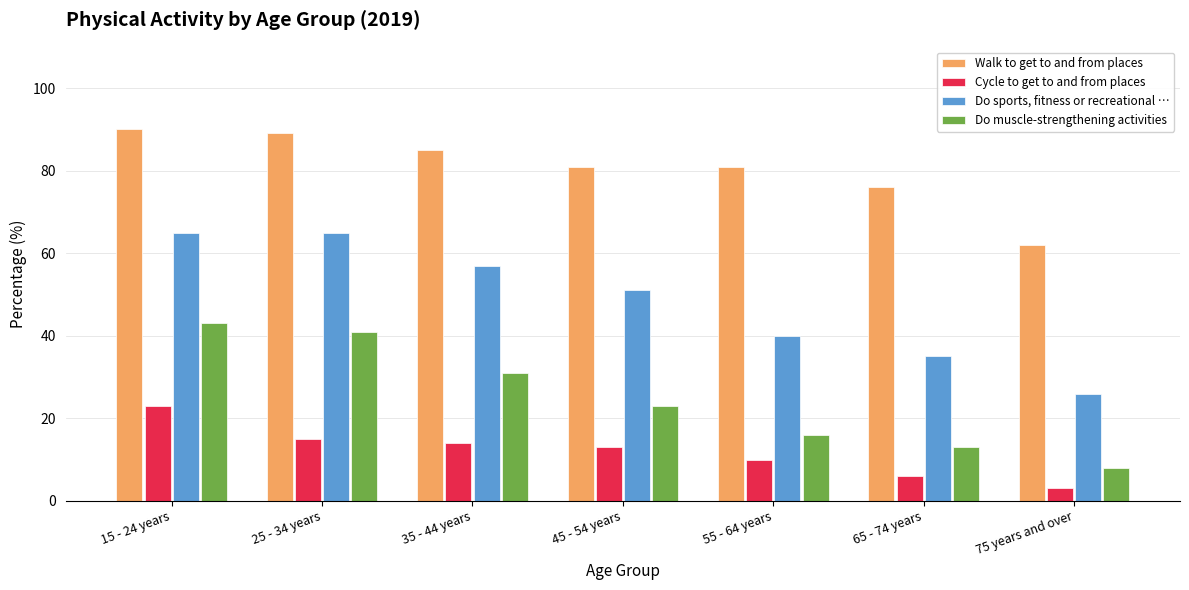

What is the approximate value of Cycle to get to and from places at 15 - 24 years, to the nearest 5?

25